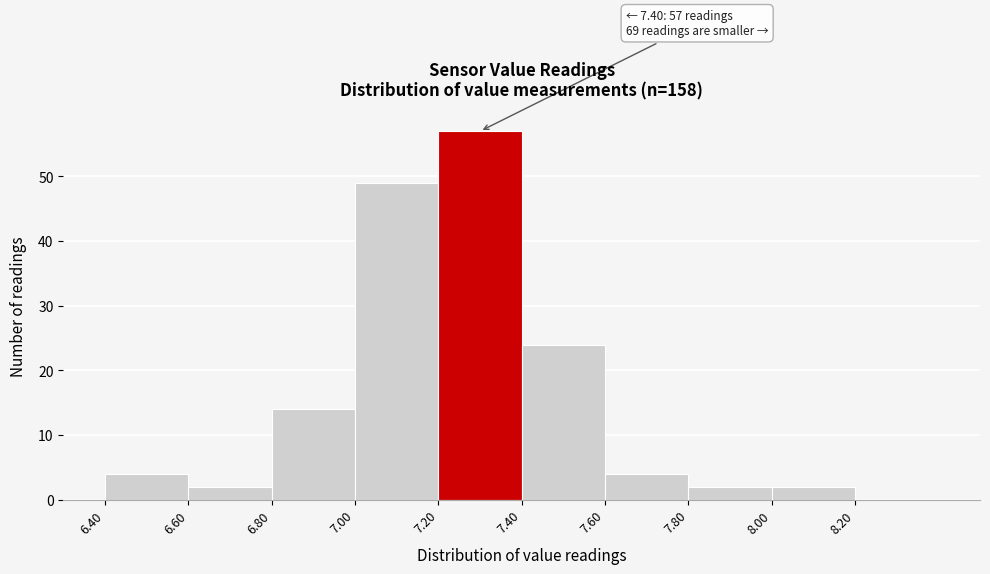

Which range on the x-axis has the tallest bar?

7.2 to 7.4